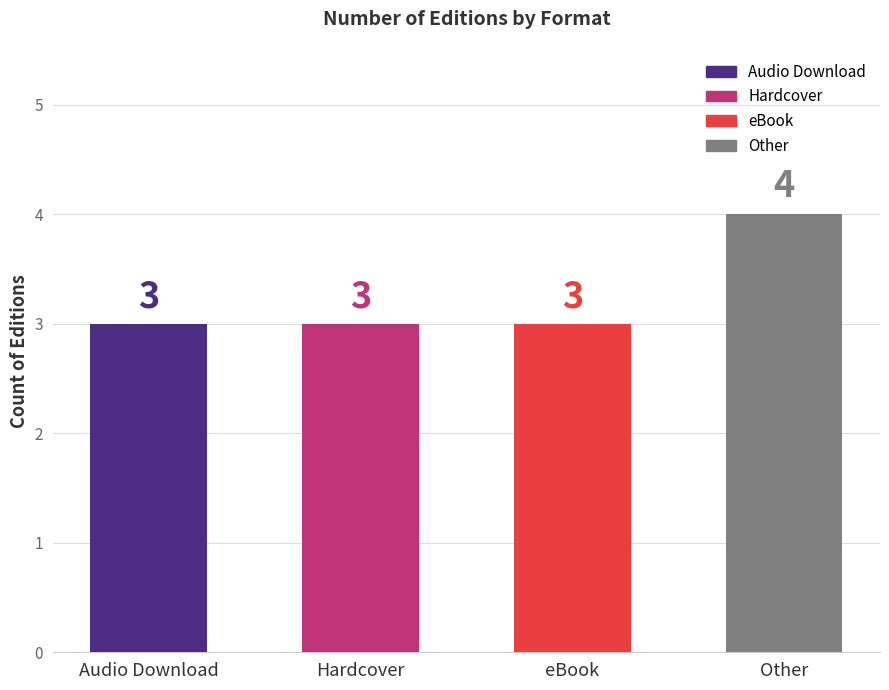

What is the difference between the maximum and minimum values?

1